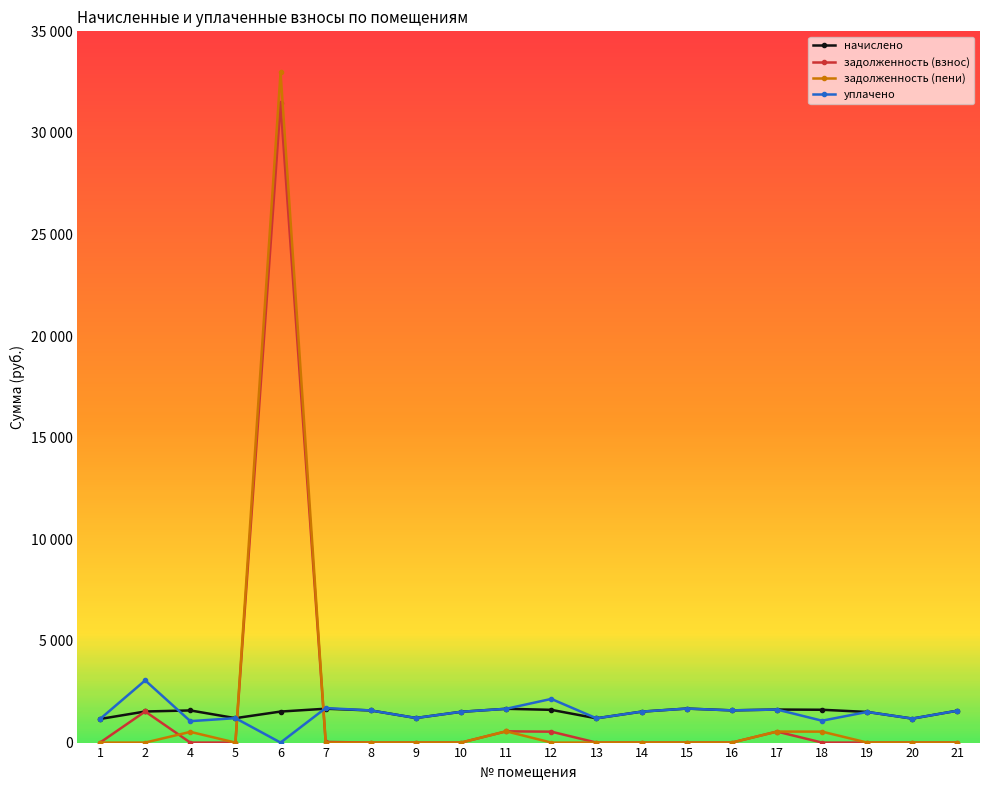

In начислено, how many points are lower than both neighbors (excluding endpoints)?

5